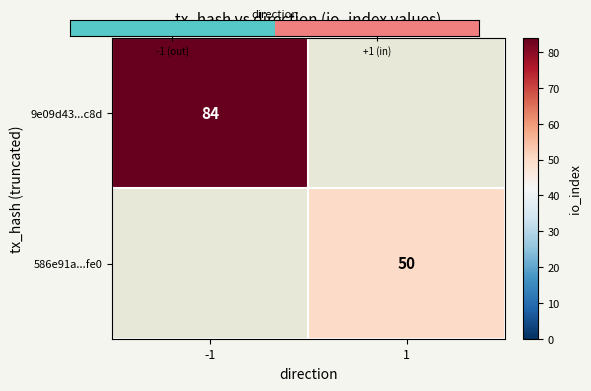

Is it true that 586e91a...fe0 equals 50 at 1?

True